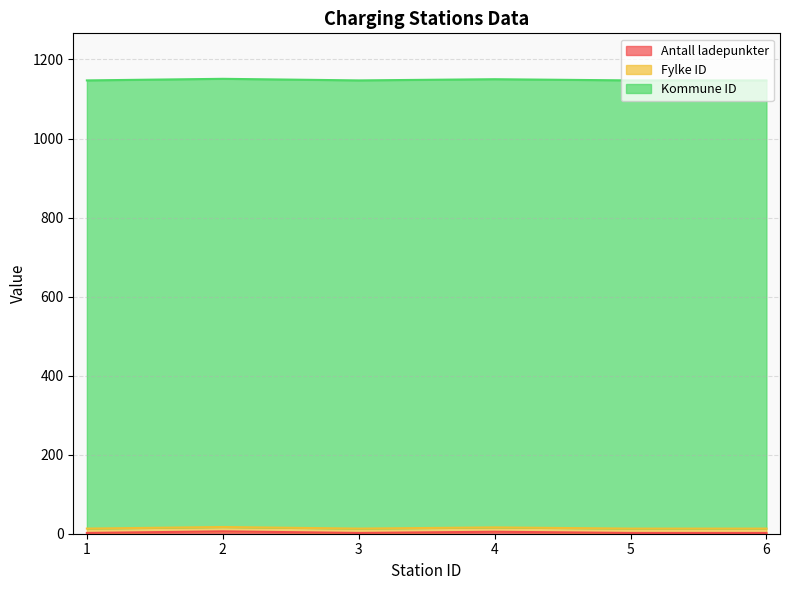

At which category does Antall ladepunkter reach its first local peak?

2